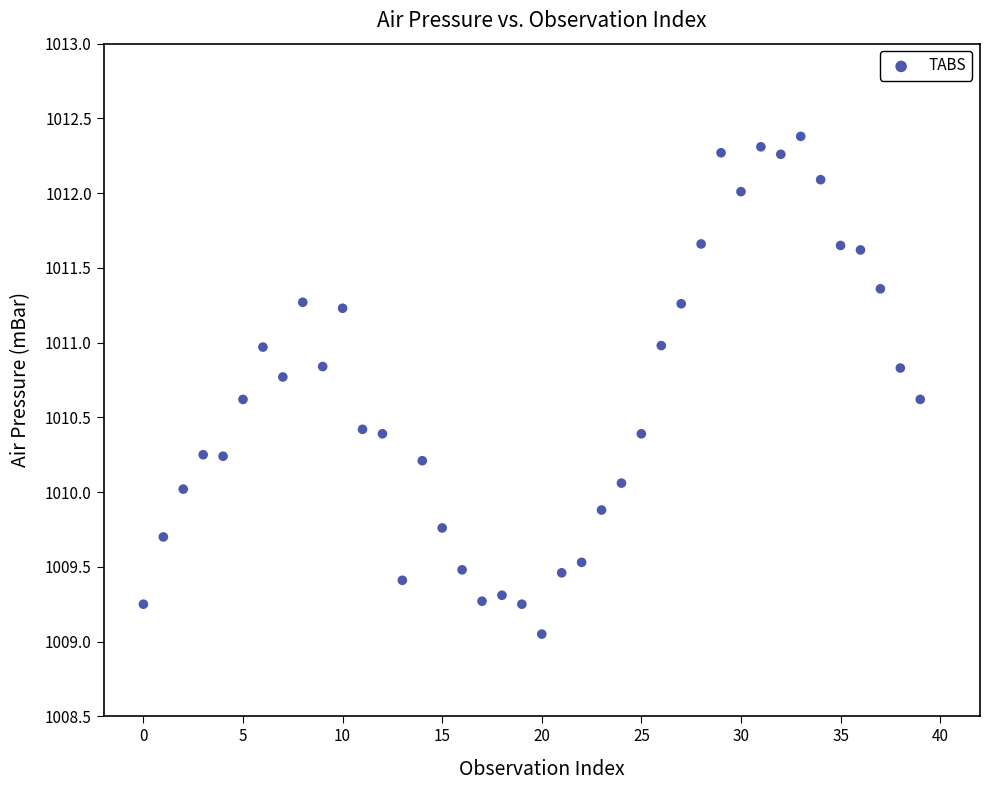

What is the range of Y values (max minus min)?

3.3